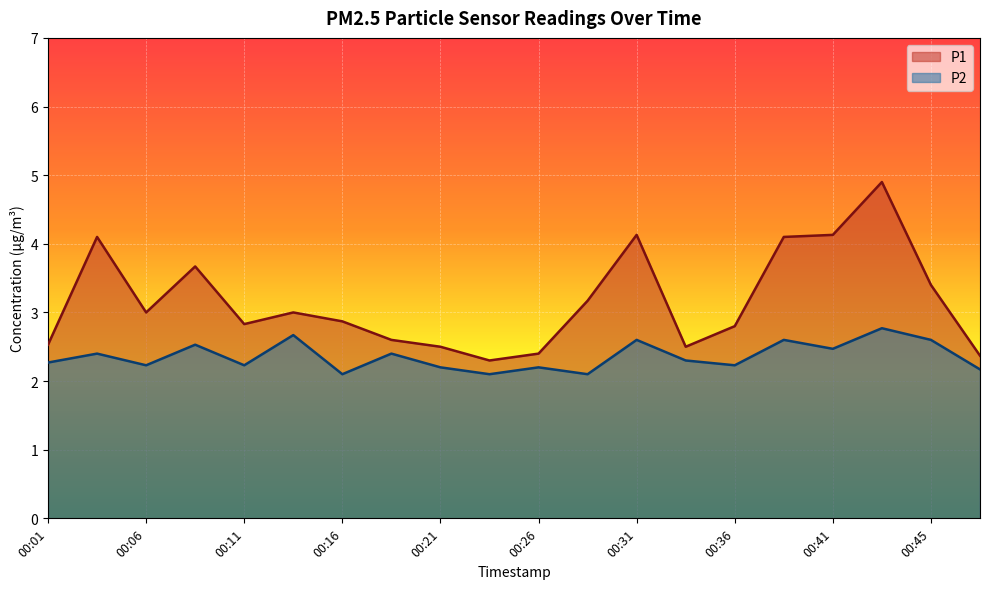

Reading right to left, transcribe all the data shown in this chart.

P1: 2.4	3.4	4.9	4.1	4.1	2.8	2.5	4.1	3.2	2.4	2.3	2.5	2.6	2.9	3.0	2.8	3.7	3.0	4.1	2.5
P2: 2.2	2.6	2.8	2.5	2.6	2.2	2.3	2.6	2.1	2.2	2.1	2.2	2.4	2.1	2.7	2.2	2.5	2.2	2.4	2.3